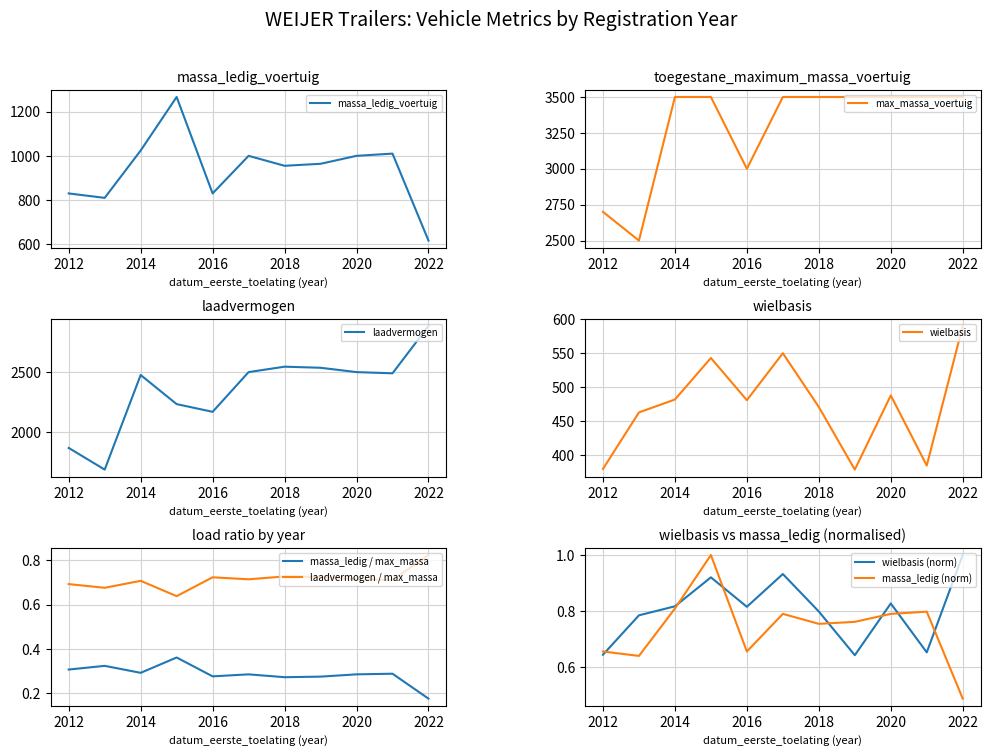

The value of massa_ledig_voertuig at 2016 is 222. True or false?

False